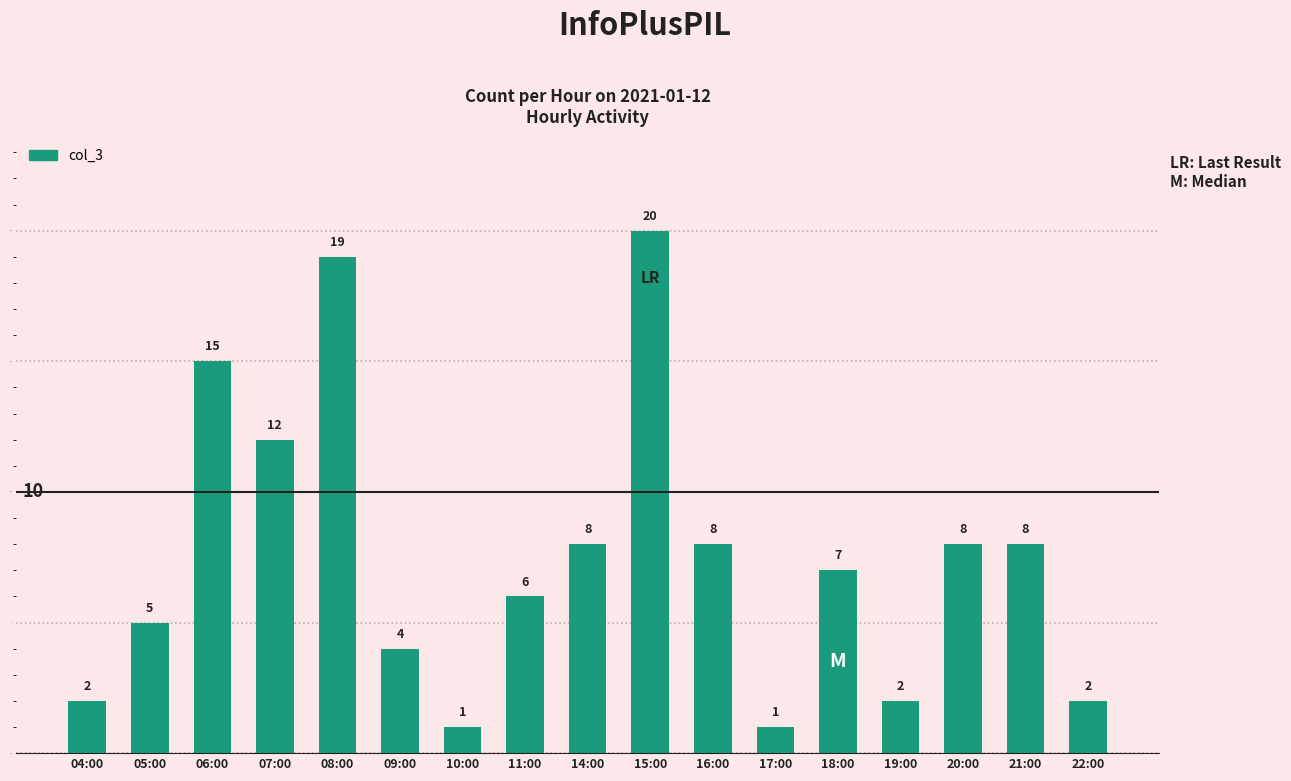

What is the difference between the values at 19:00 and 06:00?

13